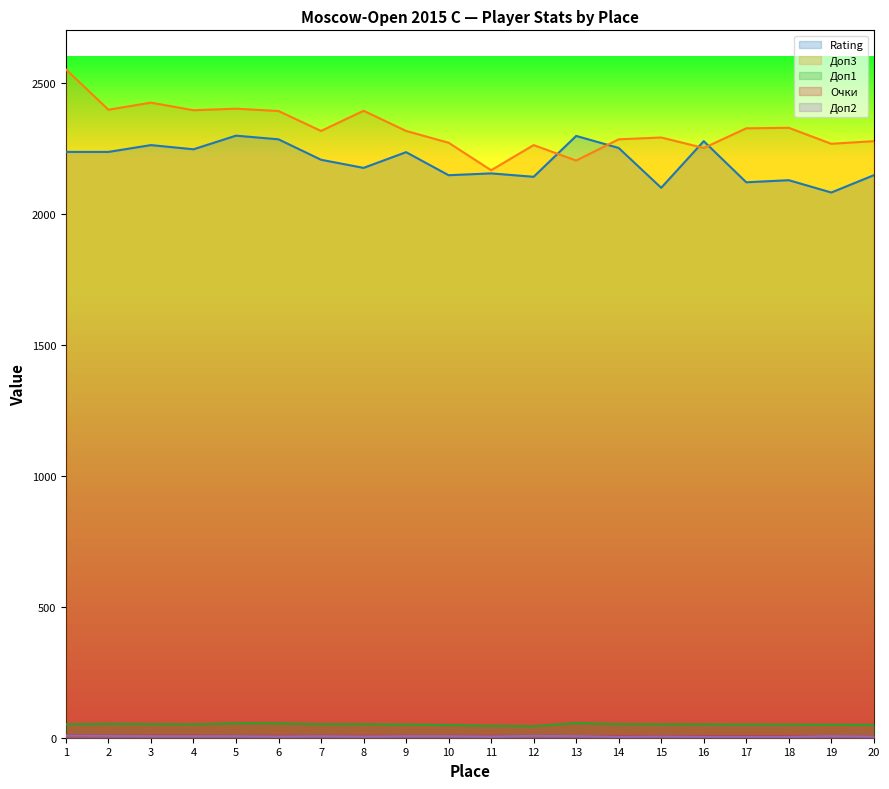

How many values in the Доп1 series are below 51?

8